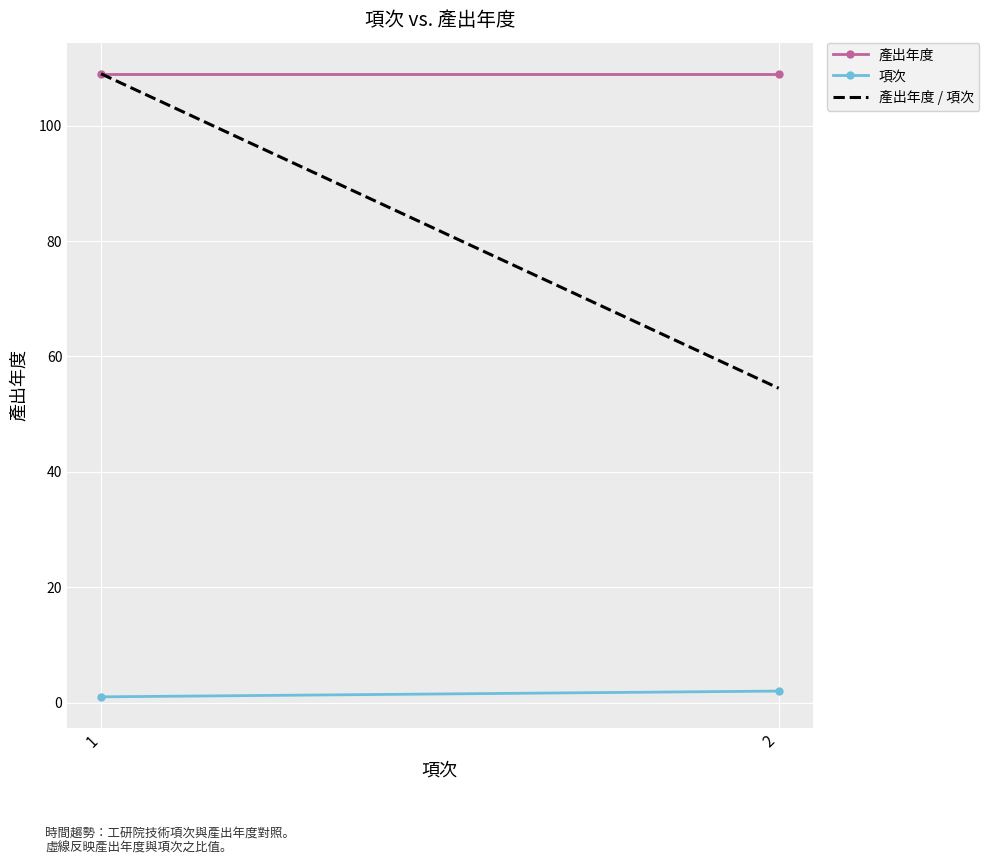

At which category is the sum across all series the highest?

1